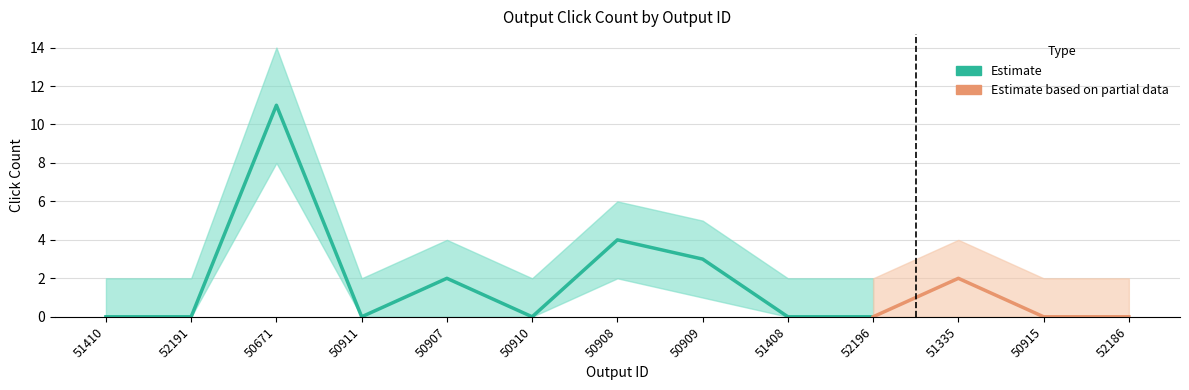

How many lines are shown in the chart?

3